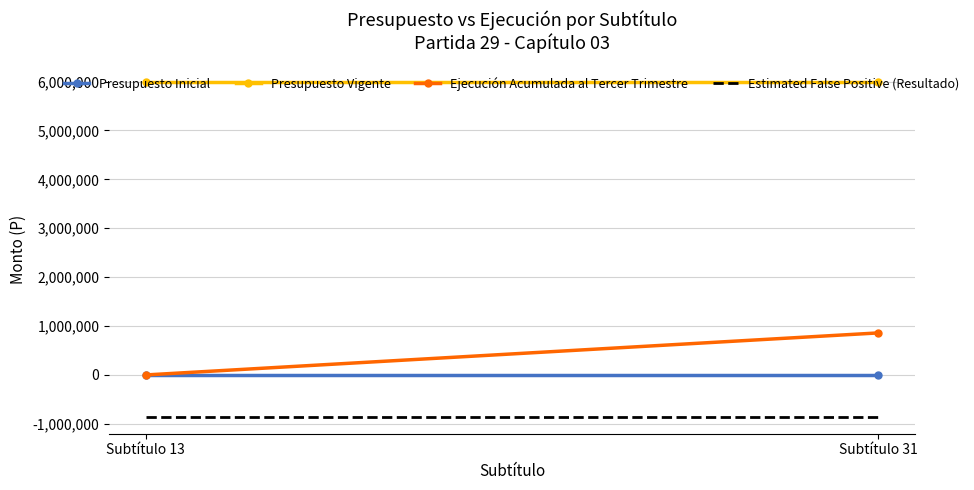

How many categories are shown in the chart?

2